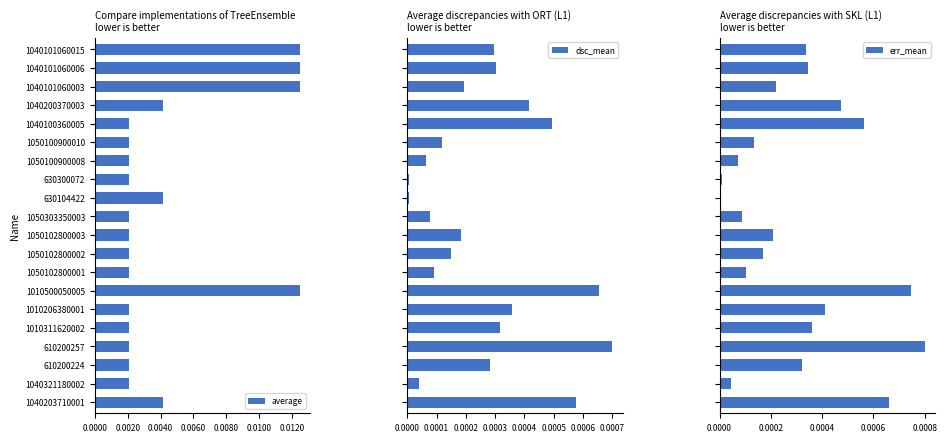

How many distinct data groups are displayed?

3